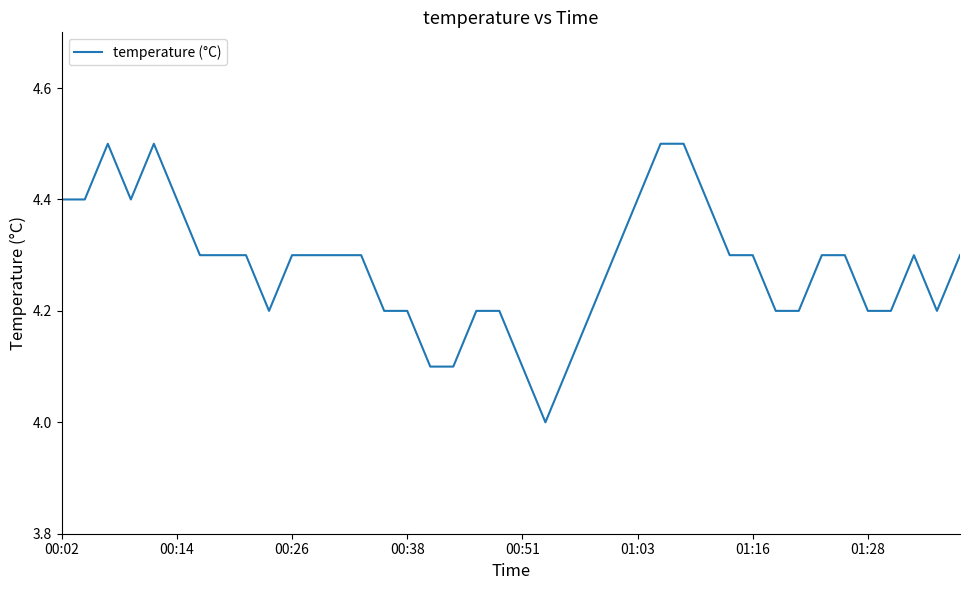

What is the greatest value displayed?

4.5